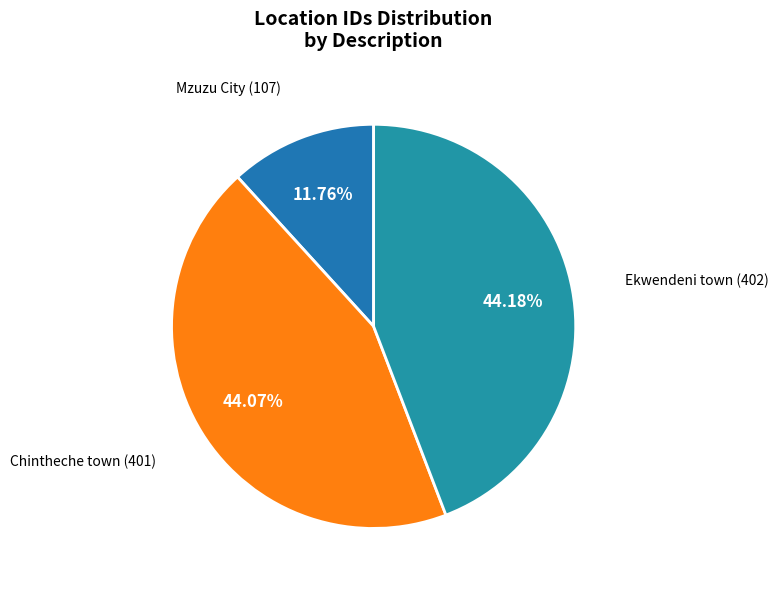

Which slice is the smallest?

Mzuzu City